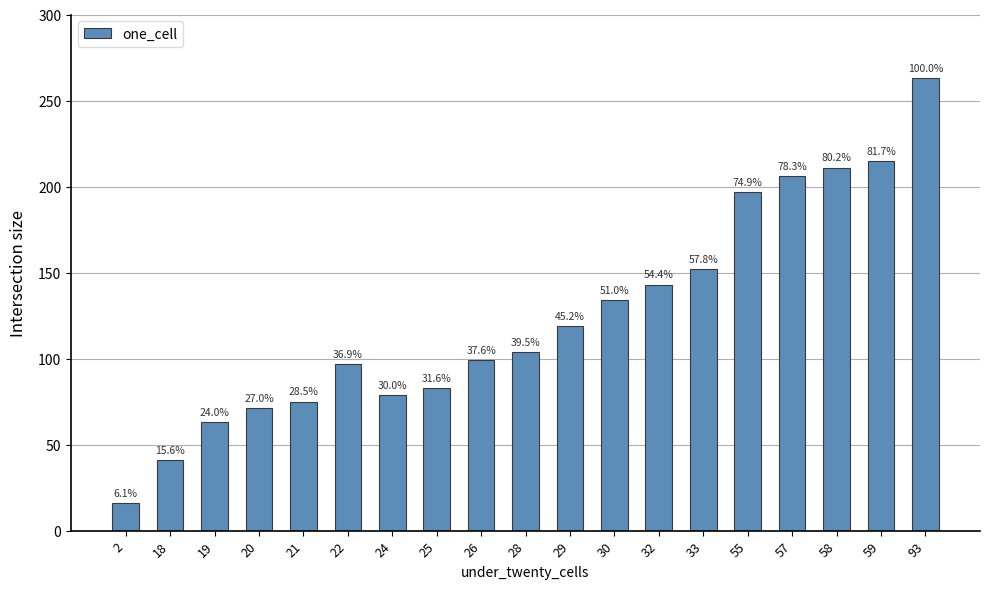

How many bars are there in total?

19